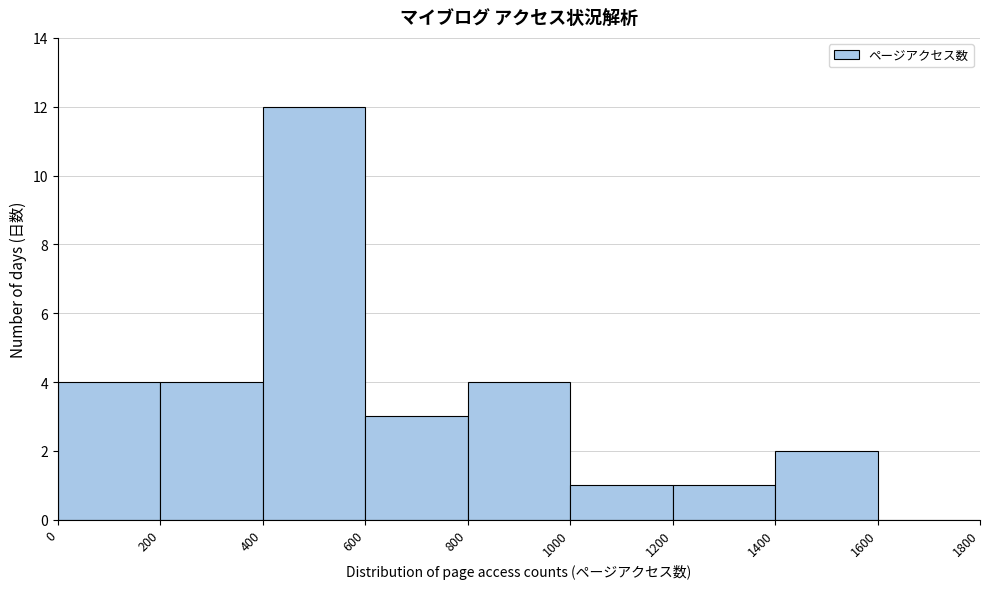

What is the height of the bar covering 1200 to 1400 on the x-axis? The values are not printed on the chart, so give them approximately, as read against the axis.

1